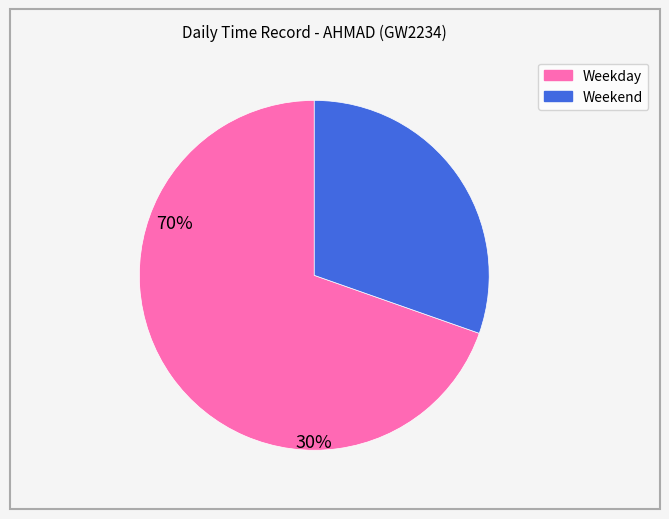

Is there a majority slice in this chart?

Yes